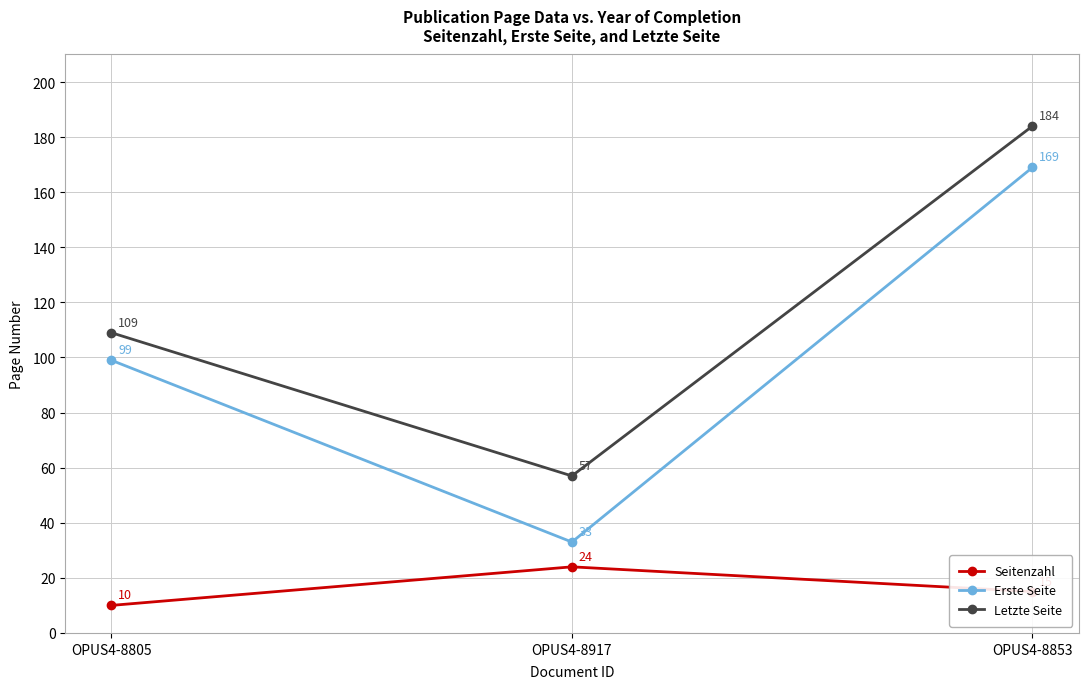

Rank the categories by Letzte Seite value from lowest to highest.

OPUS4-8917, OPUS4-8805, OPUS4-8853